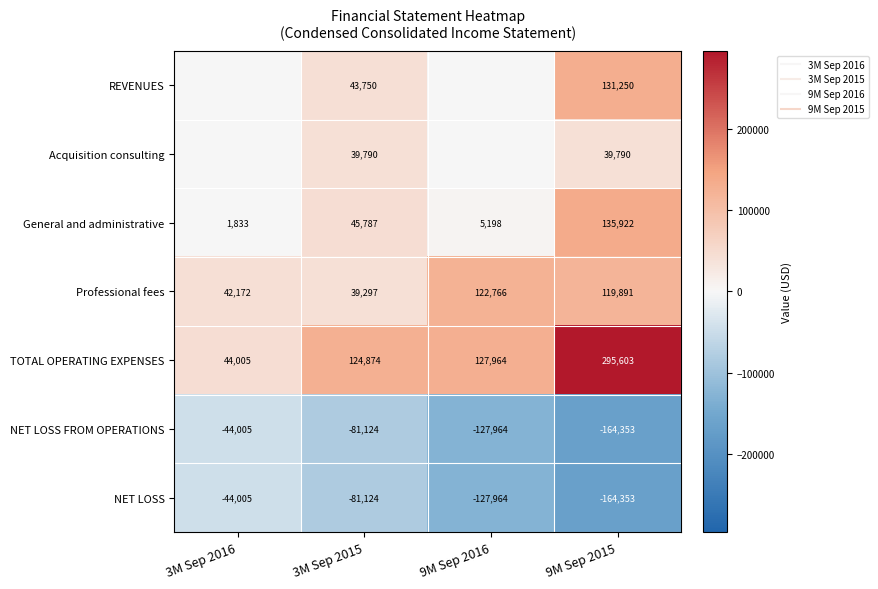

How many distinct data groups are displayed?

7